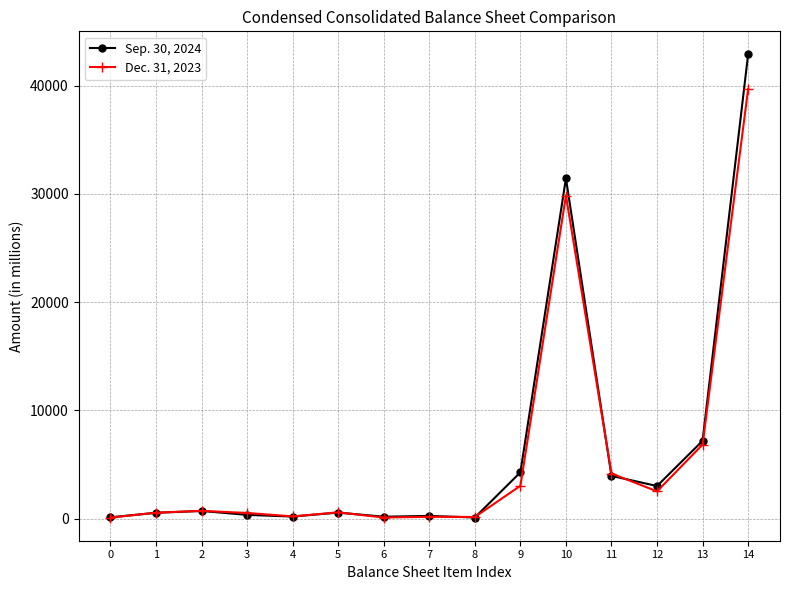

Rank the series by their maximum value, from lowest to highest.

Dec. 31, 2023, Sep. 30, 2024